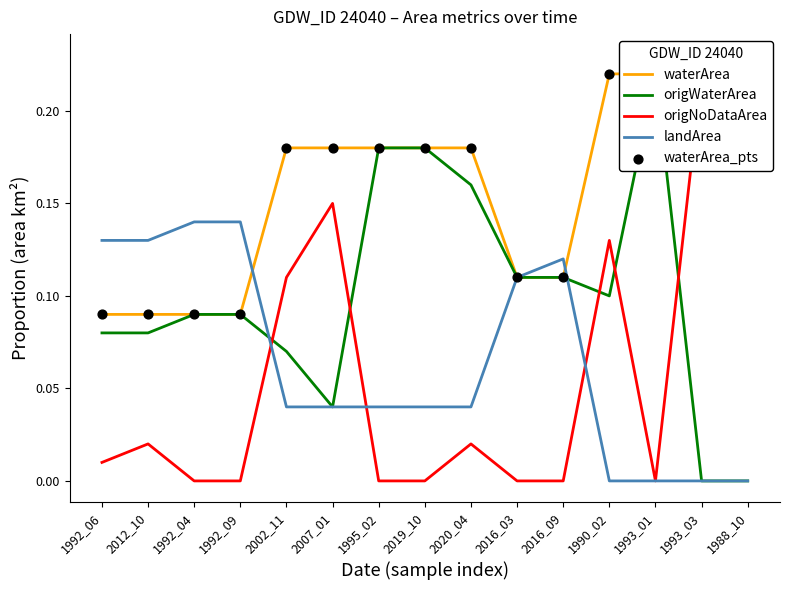

At how many categories does at least one series exceed 0?

15